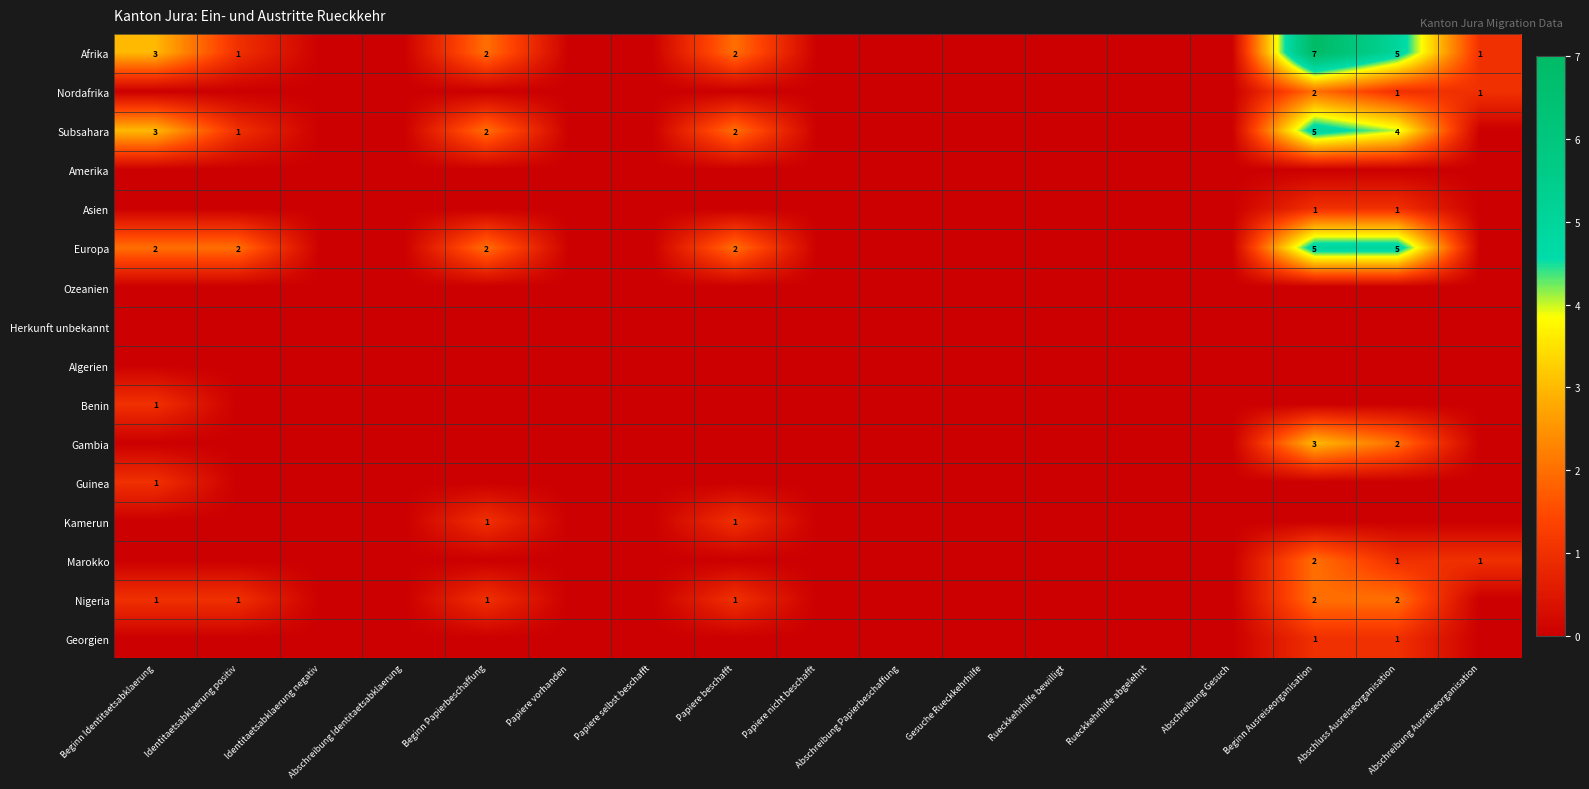

How many series are shown in this chart?

16